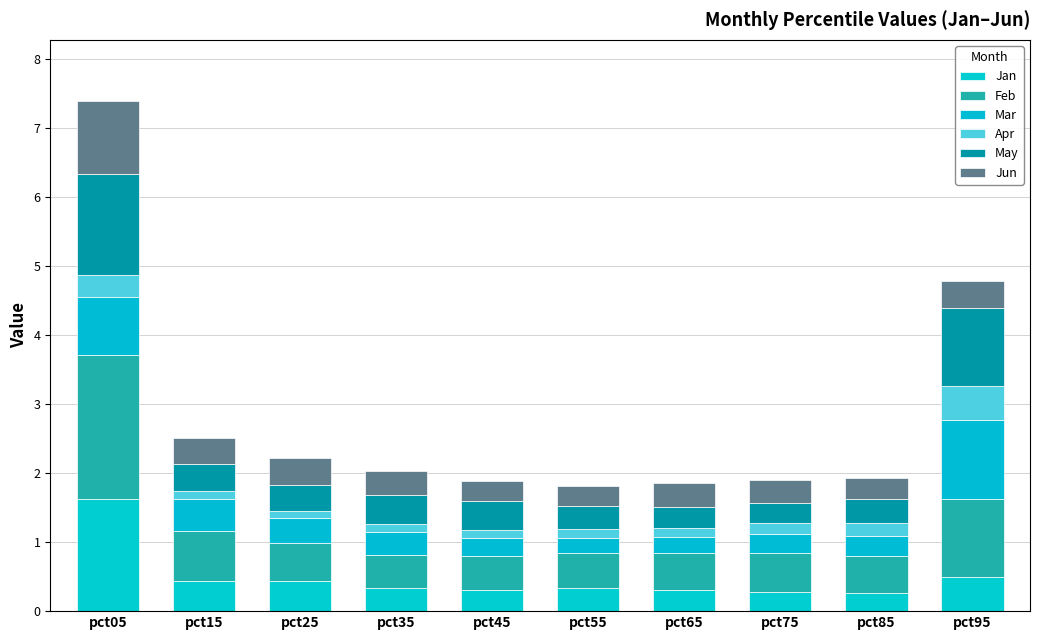

What is the total value across all series at pct75?

1.9